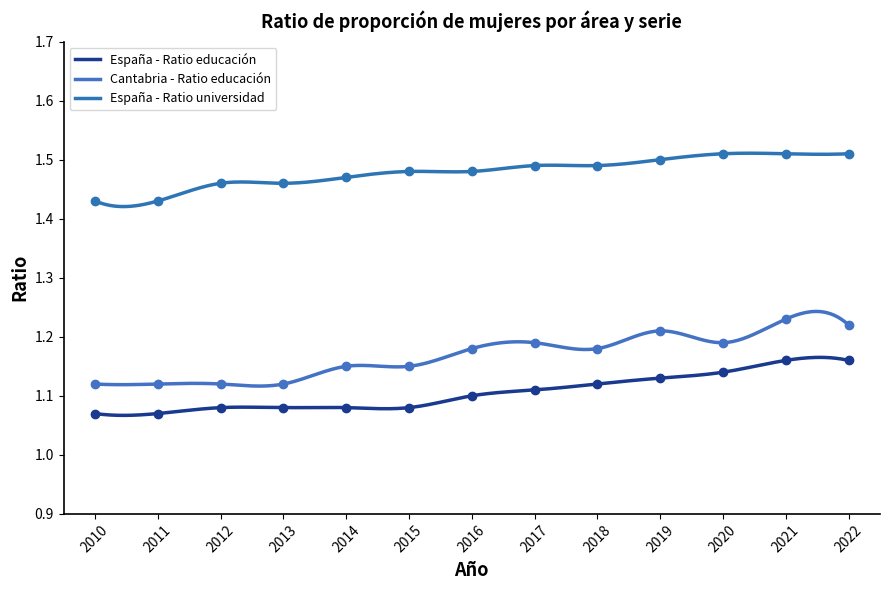

Rank the series by their average value, from lowest to highest.

España - Ratio educación, Cantabria - Ratio educación, España - Ratio universidad